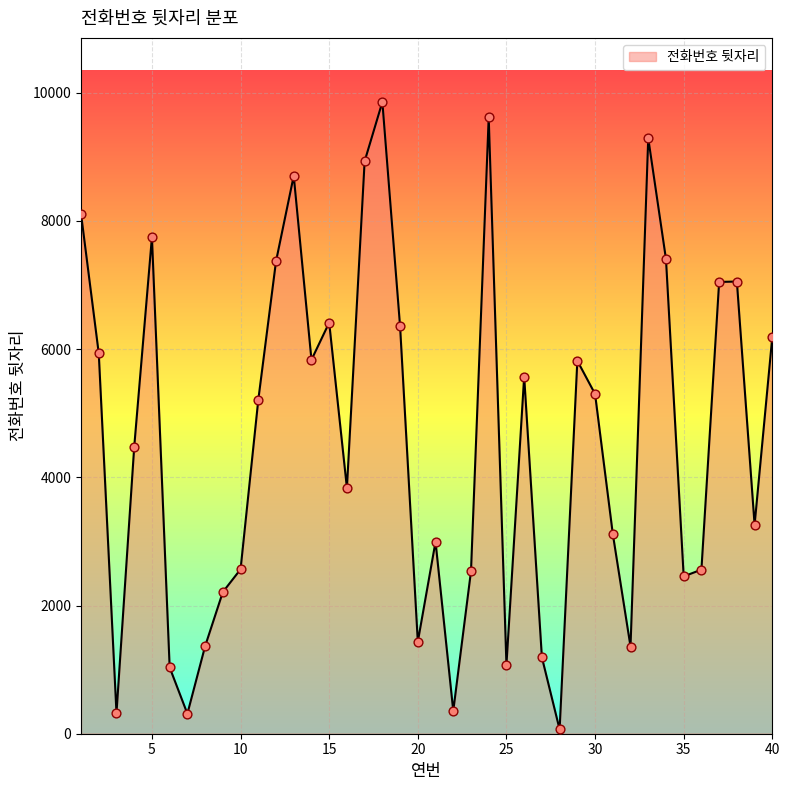

What is the maximum value shown in the chart?

9855